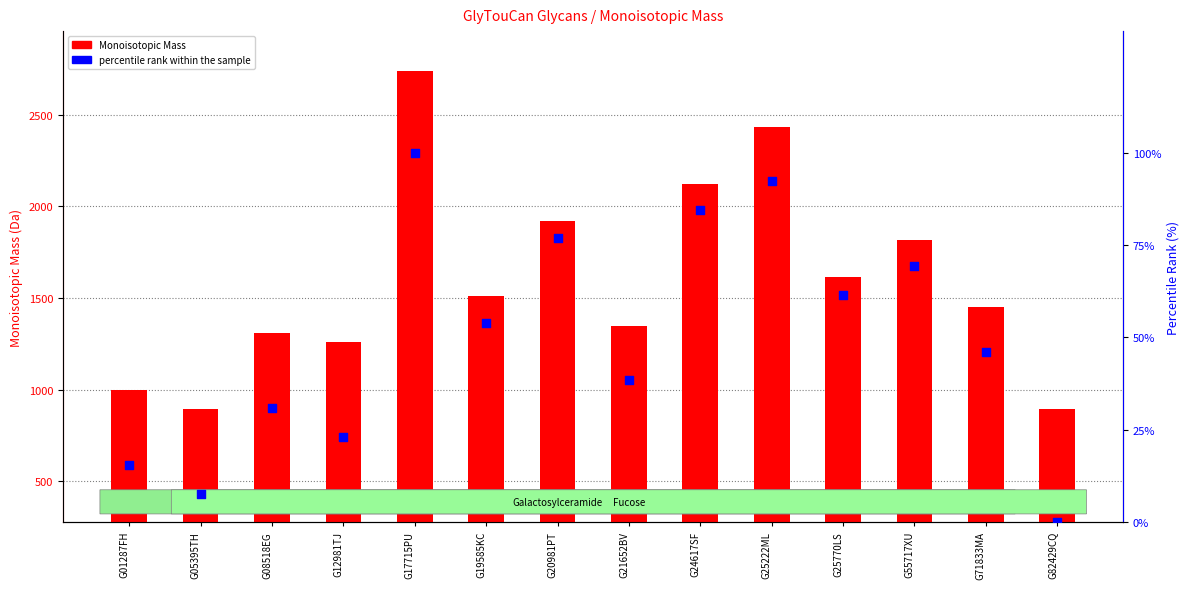

Which series contains the lowest Y value?

percentile rank within the sample